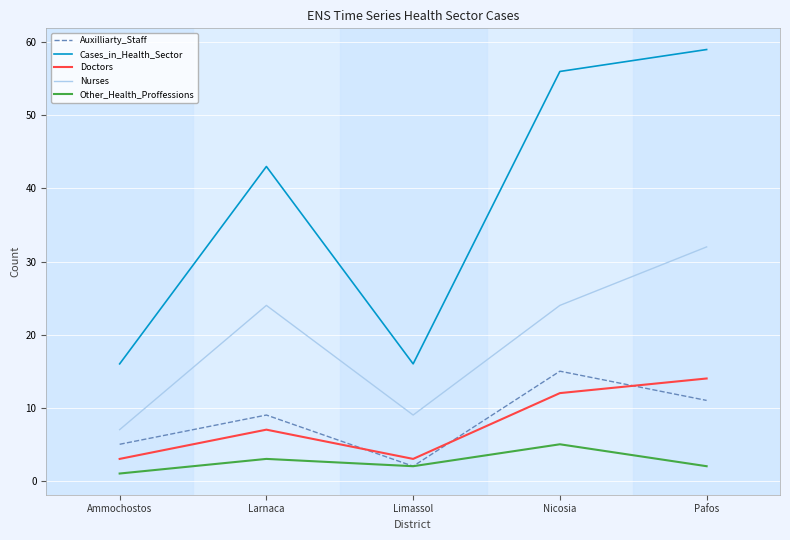

Does the chart display data point markers on the line(s)?

No